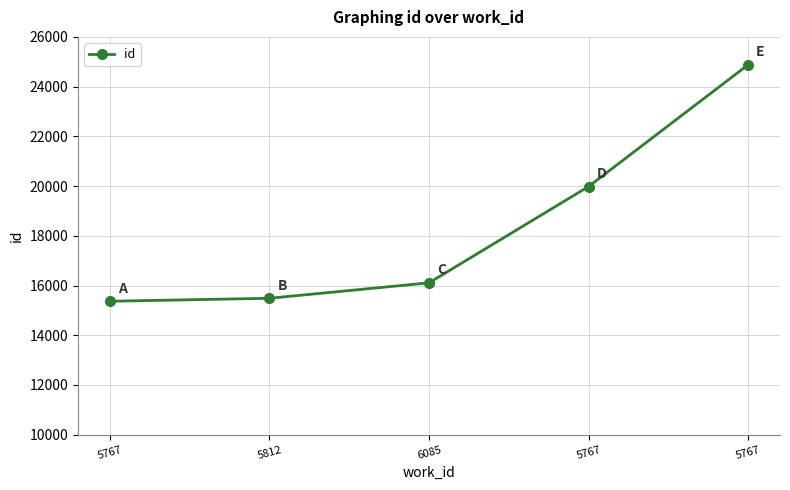

The chart shows a value of 15487 at 5812. True or false?

True